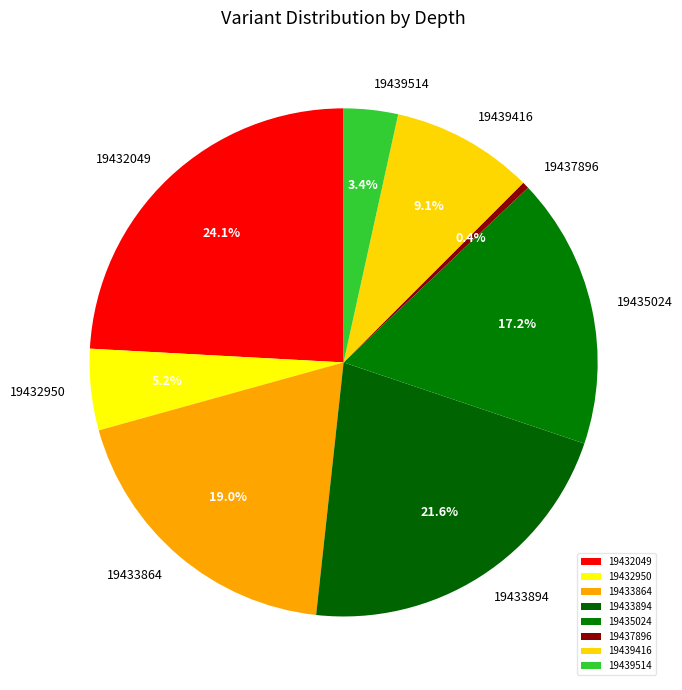

Which has a higher value, 19433864 or 19435024?

19433864